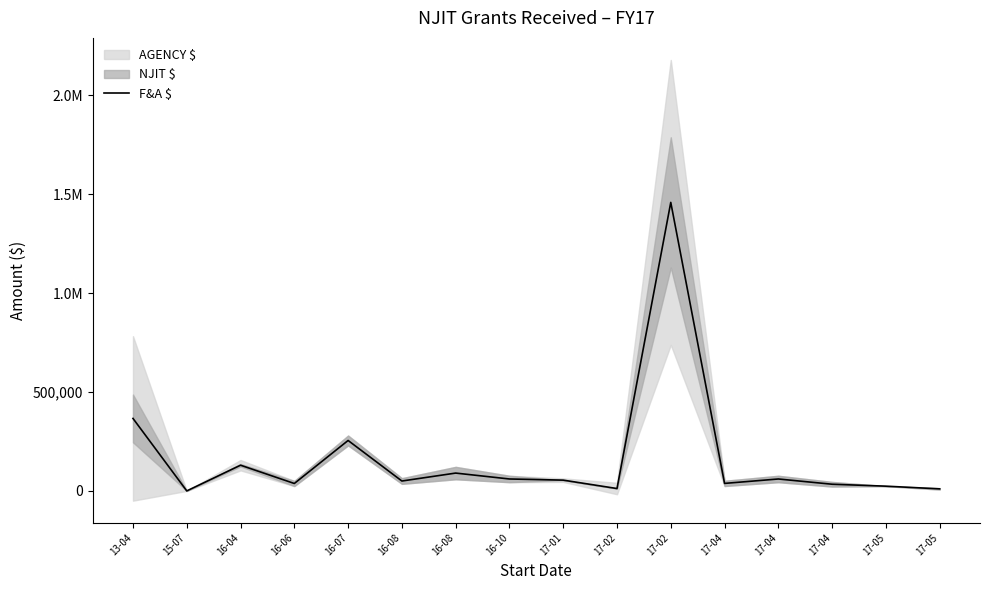

Which label corresponds to the largest value in the chart?

17-02